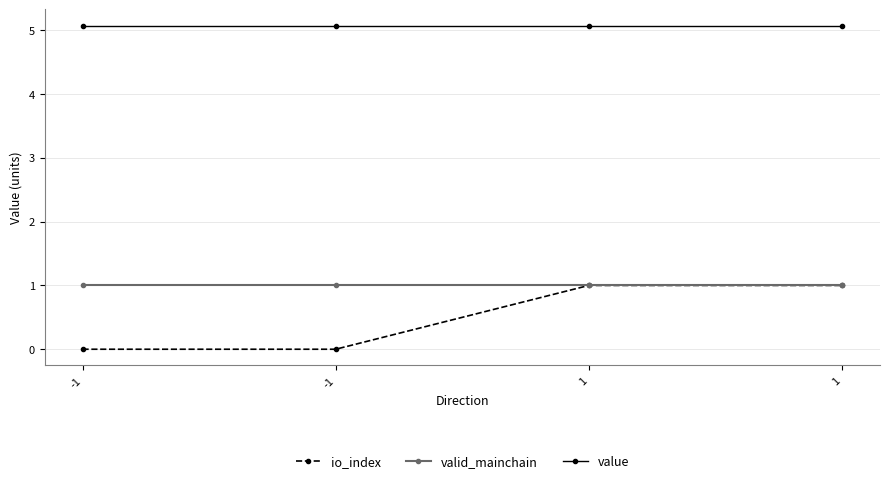

How many lines are shown in the chart?

3